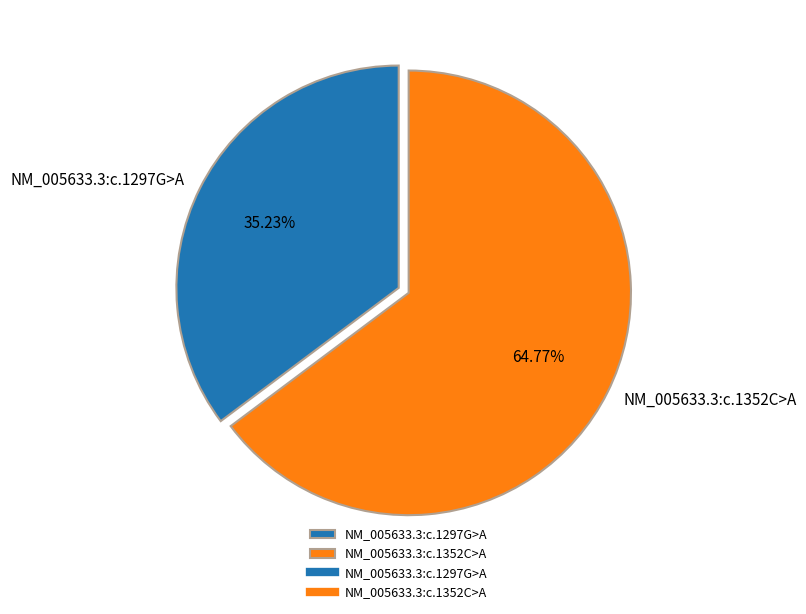

Which has a higher value, NM_005633.3:c.1297G>A or NM_005633.3:c.1352C>A?

NM_005633.3:c.1352C>A